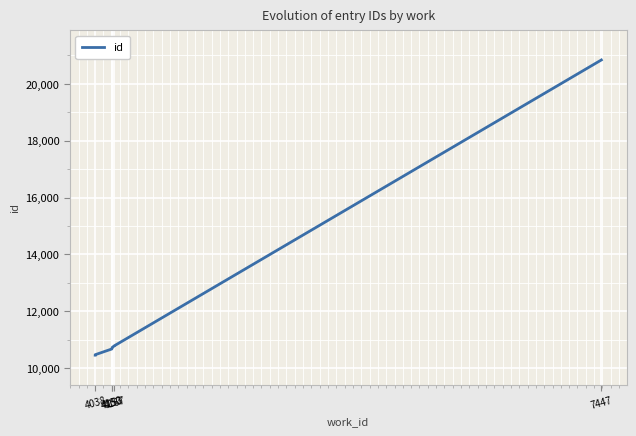

The chart shows a value of 10782 at 4167. True or false?

True